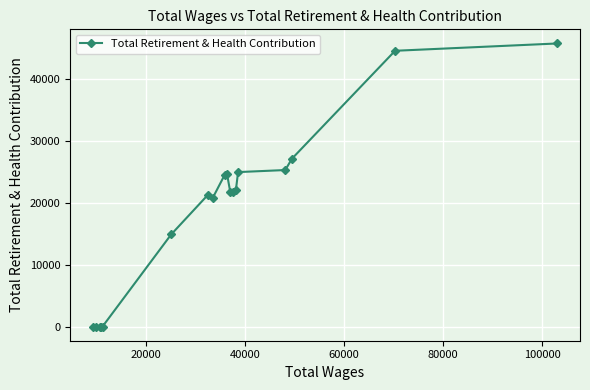

What is the greatest value displayed?

45674